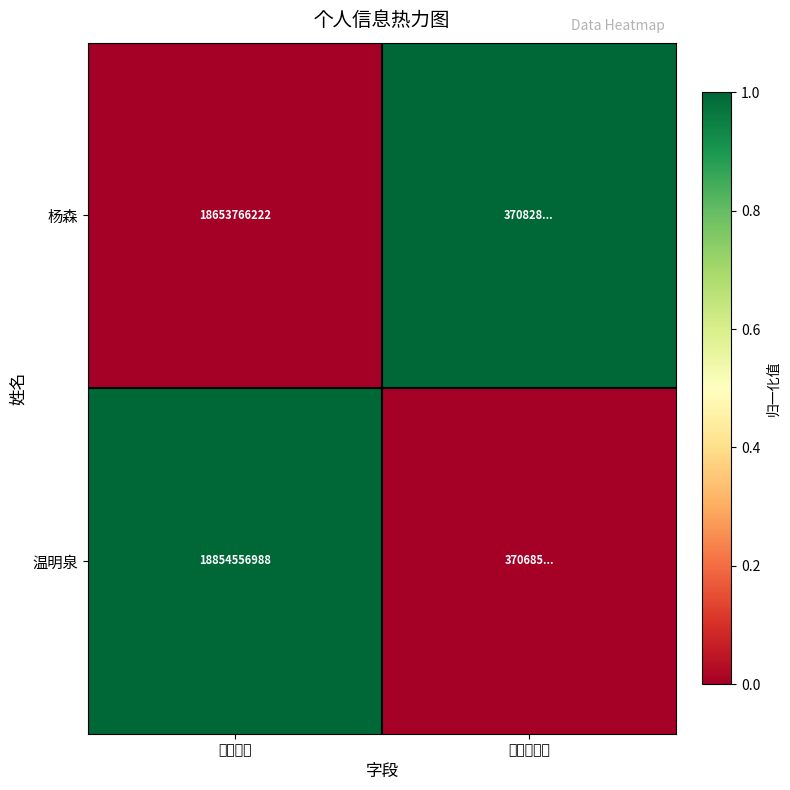

The value of 温明泉 at 手机号码 is 27101970069. True or false?

False